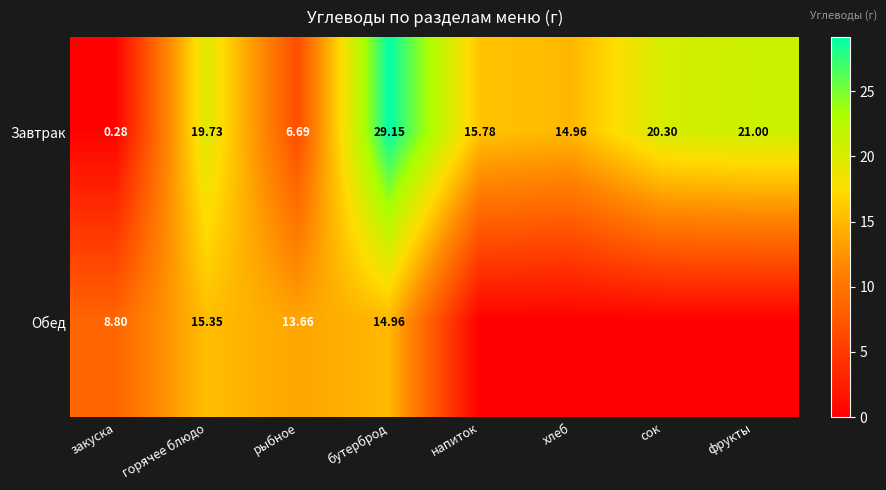

Between горячее блюдо and бутерброд, which is larger?

бутерброд